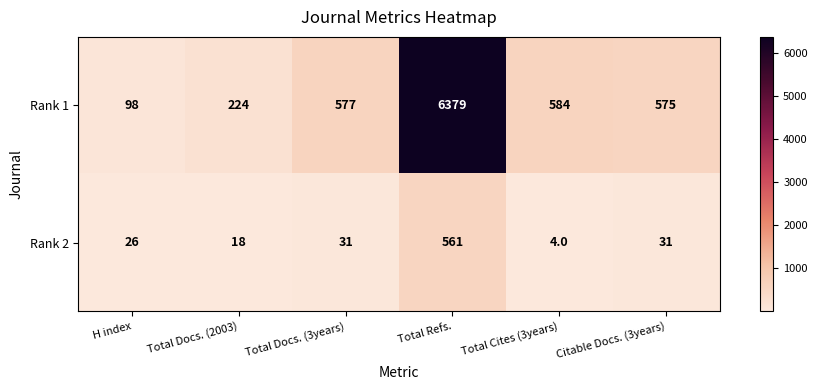

At which label is Rank 1 closest to 3238?

Total Cites (3years)